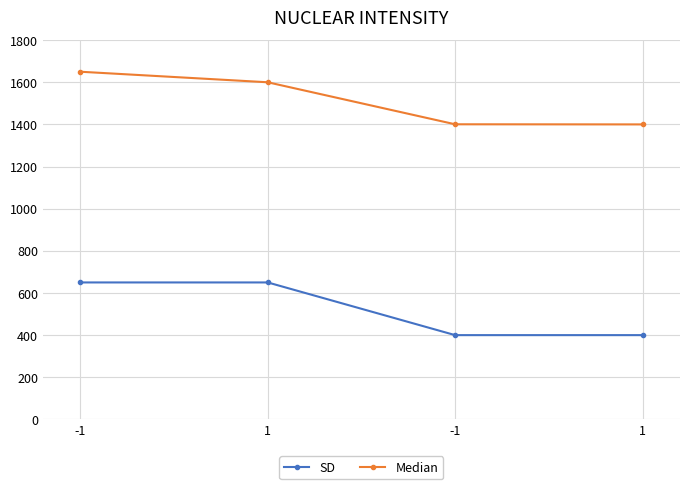

What are all the series names shown in the legend?

SD, Median